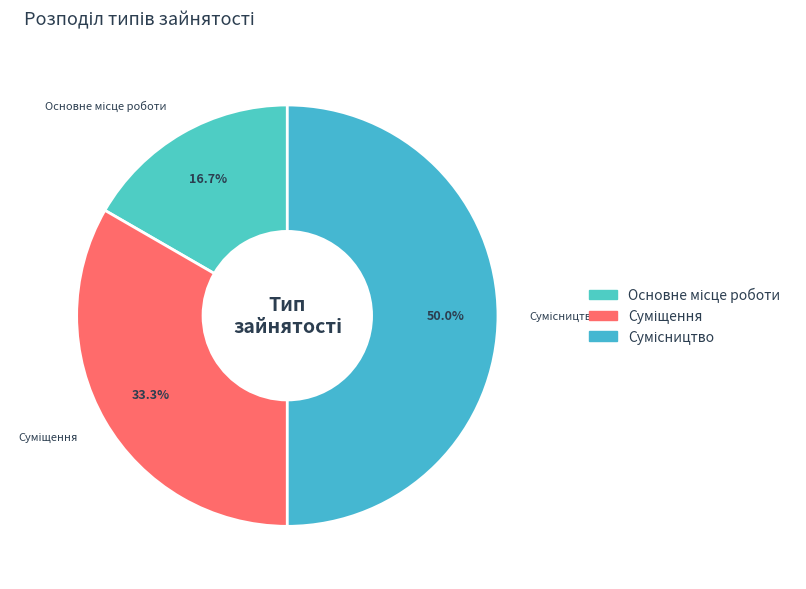

How many segments does this pie chart have?

3